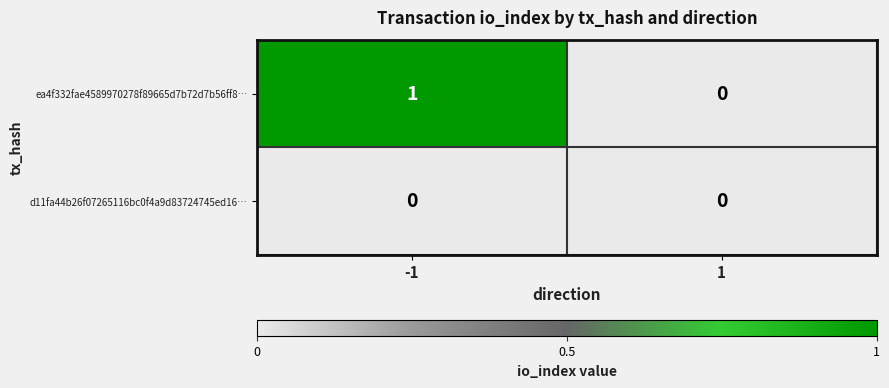

How many data points does each series have?

2